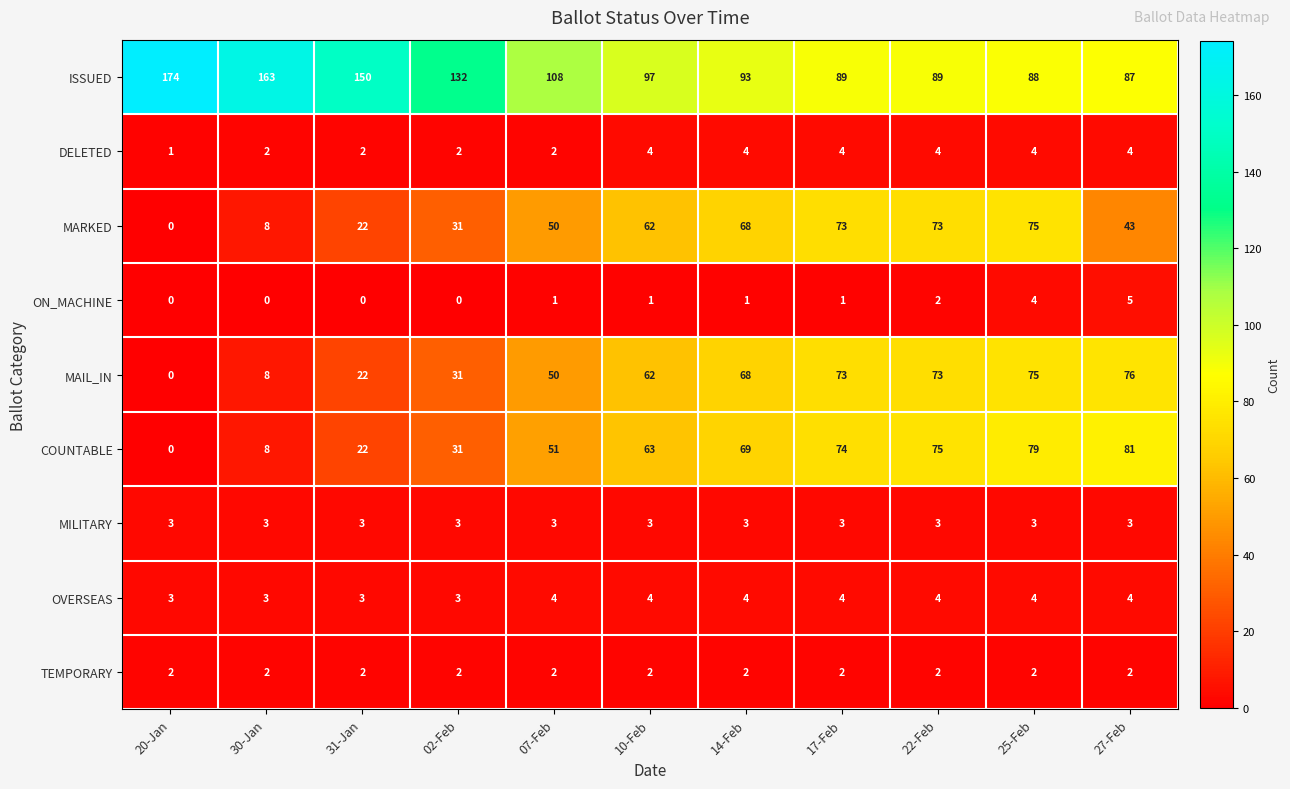

Which label corresponds to the largest value in the chart?

20-Jan